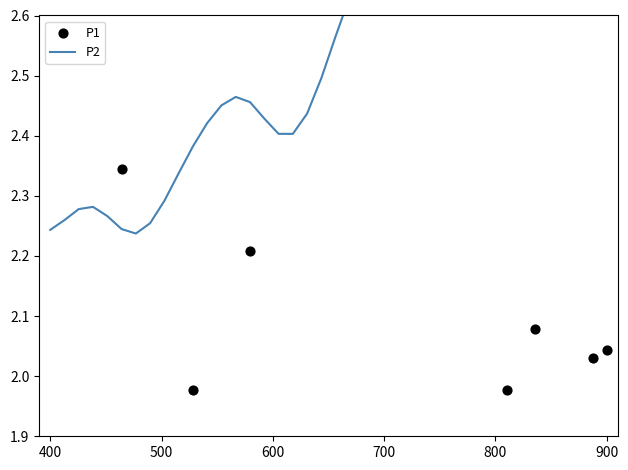

What are all the series names shown in the legend?

P2, P1